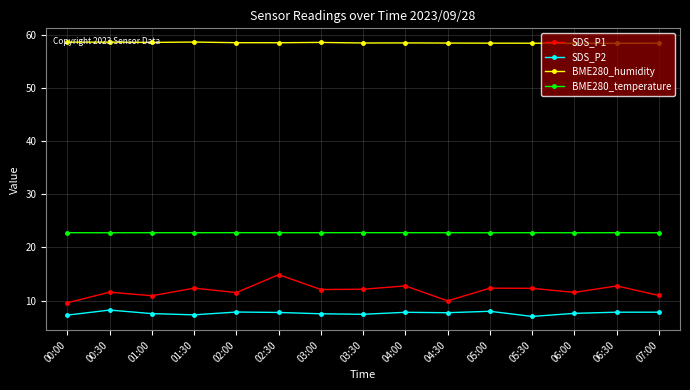

What is the difference between the second highest and second lowest values in the BME280_humidity series?

0.2